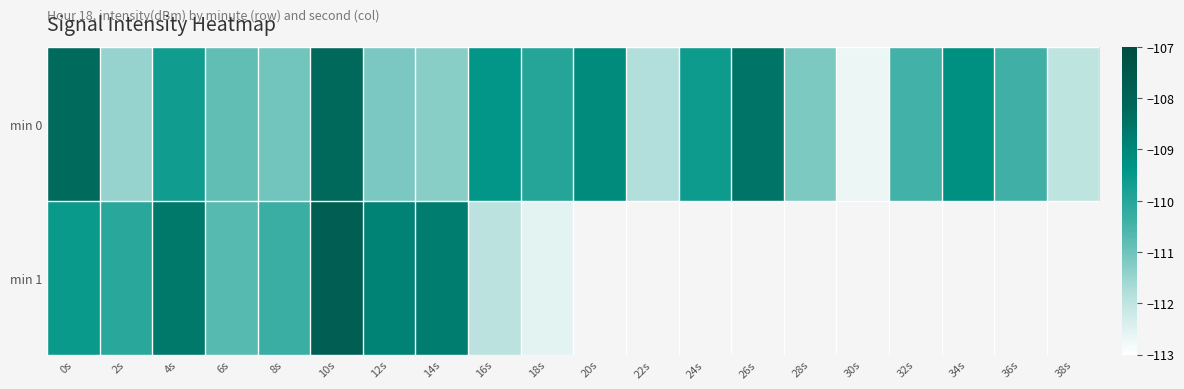

The min 1 series shows -45.1 at 4s. True or false?

False